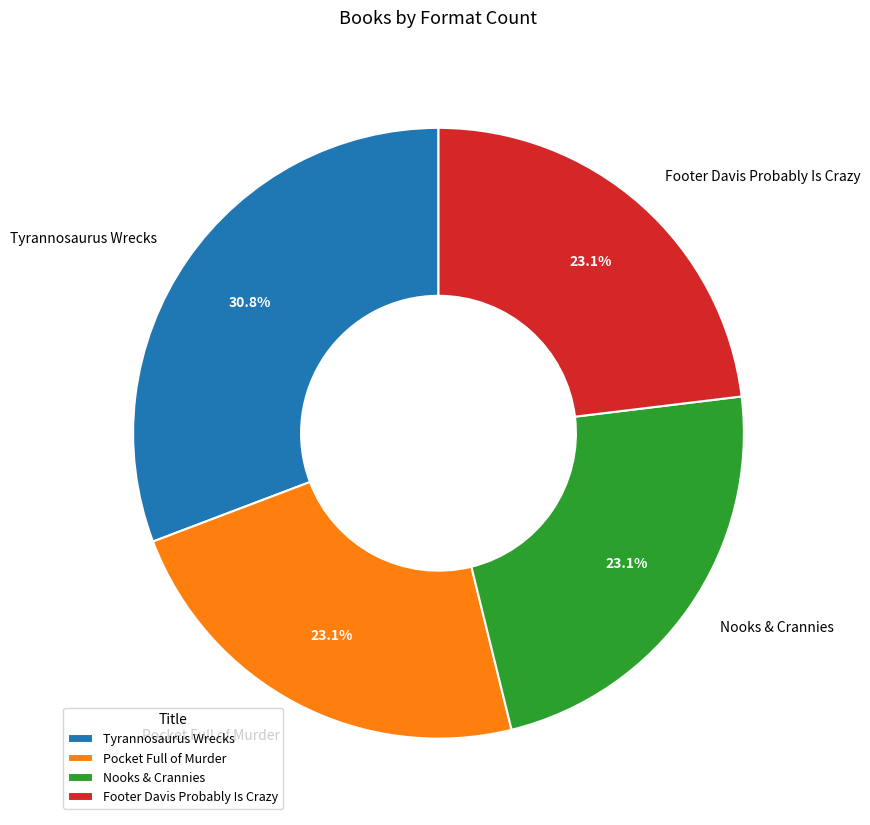

Which slice is the largest?

Tyrannosaurus Wrecks